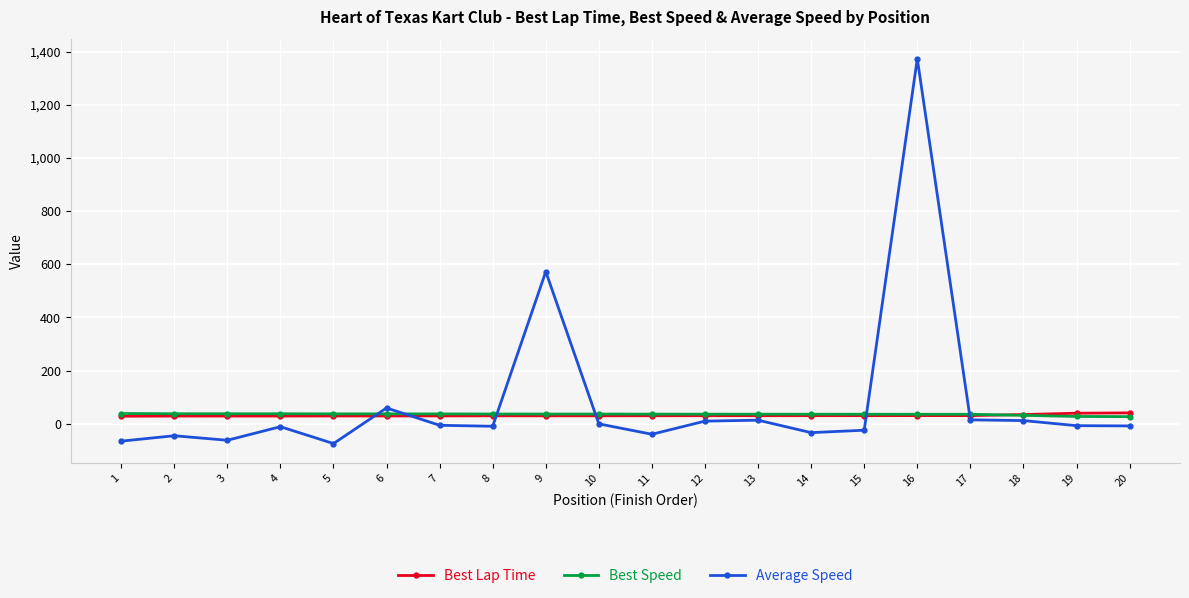

True or false: Average Speed has more than 1 points higher than both neighbors.

True